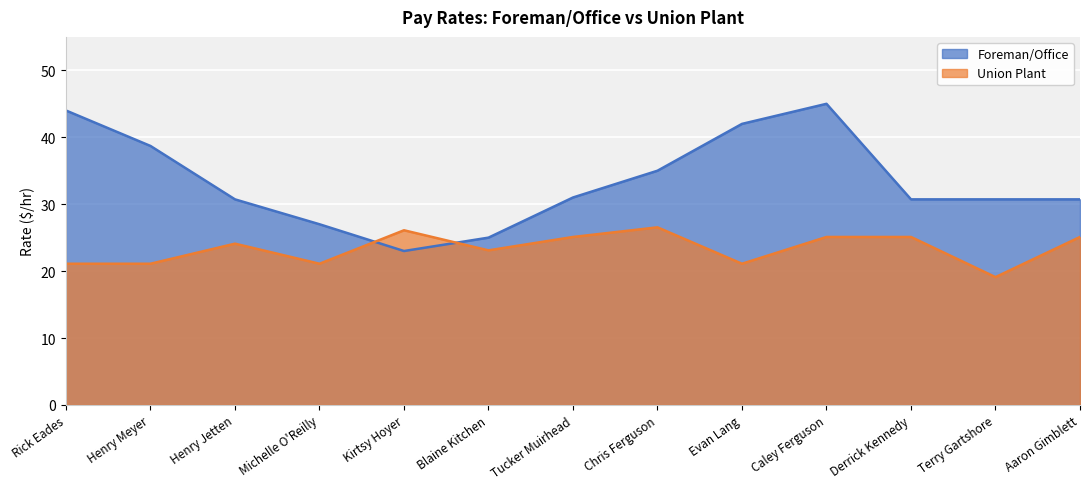

Read the Union Plant value at Rick Eades.

21.1